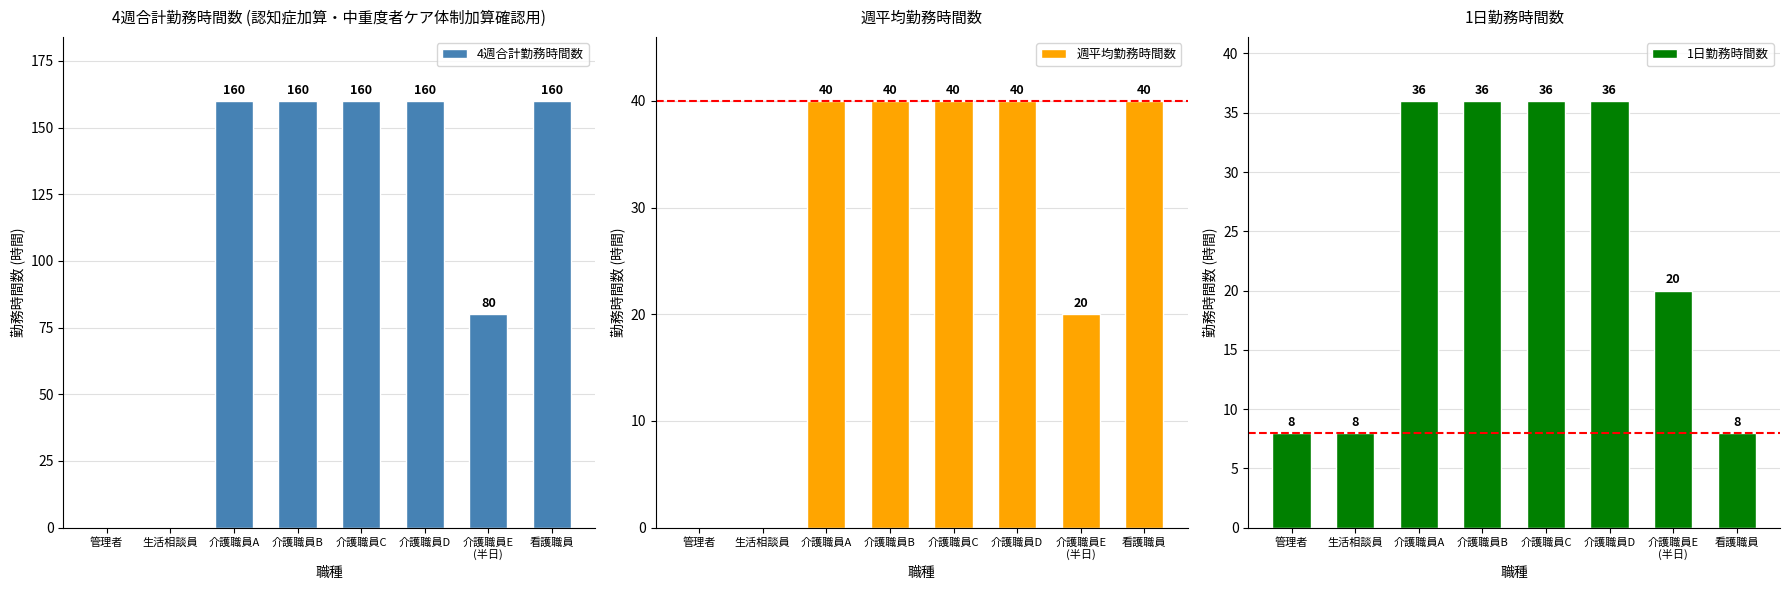

How many values in 週平均勤務時間数 are above zero?

6